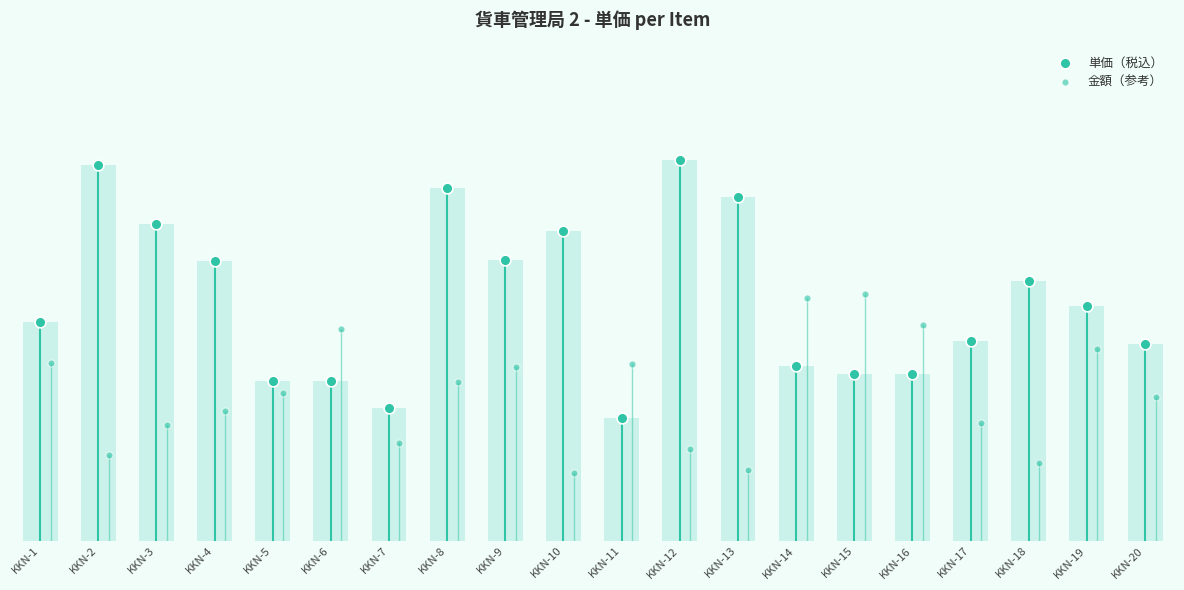

What are all the series names shown in the legend?

単価（税込）, 金額（参考）